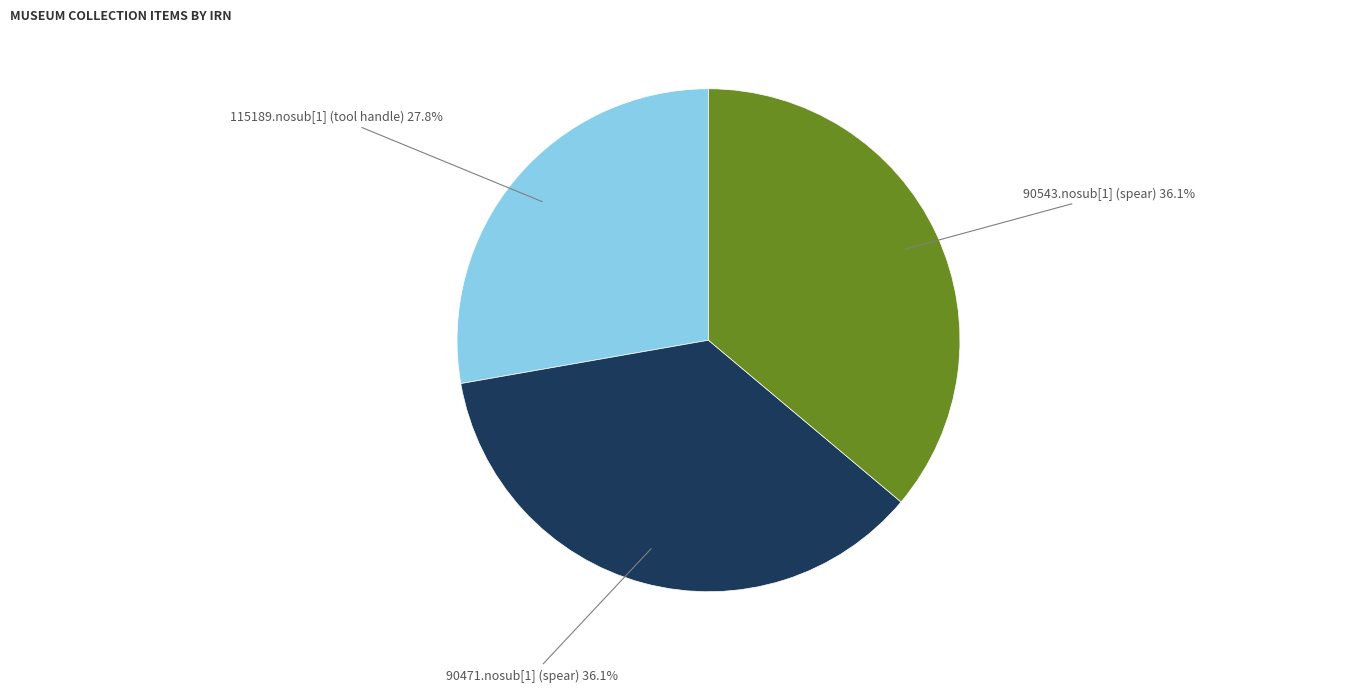

Is there a majority slice in this chart?

No